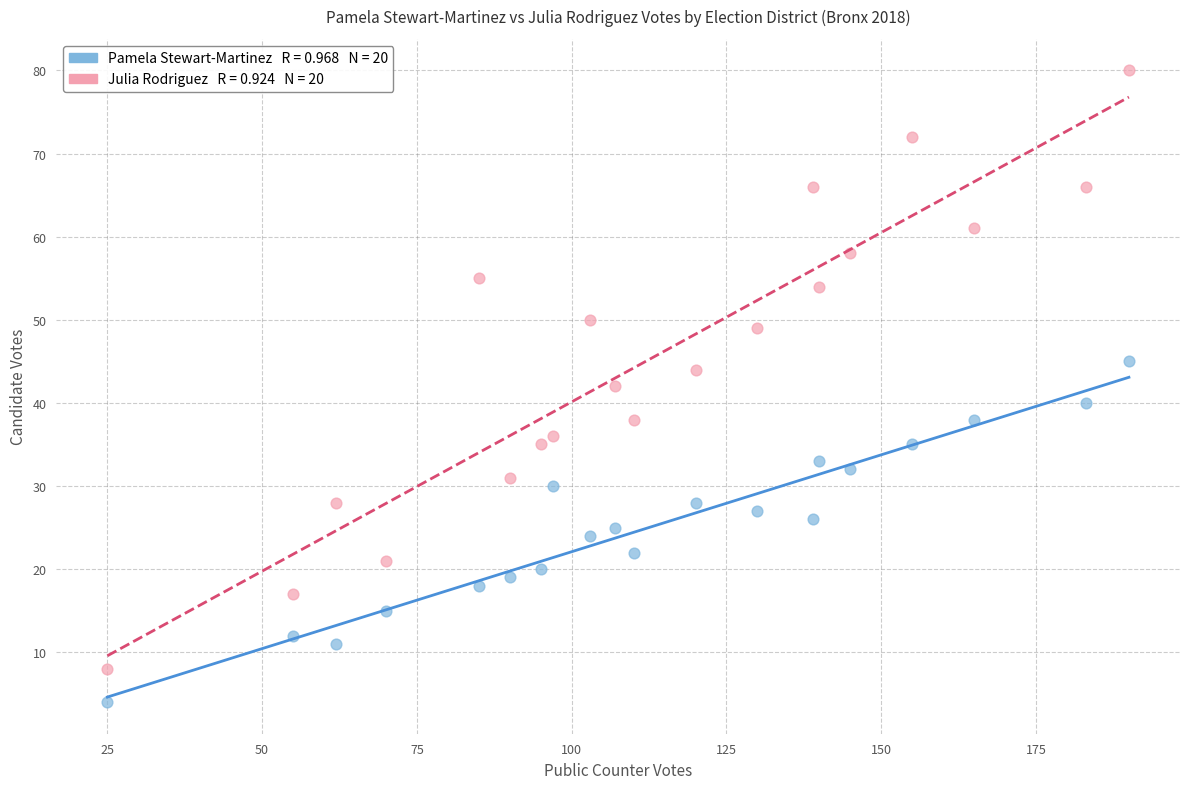

Across all data points, what is the range of Y values (max minus min)?

76